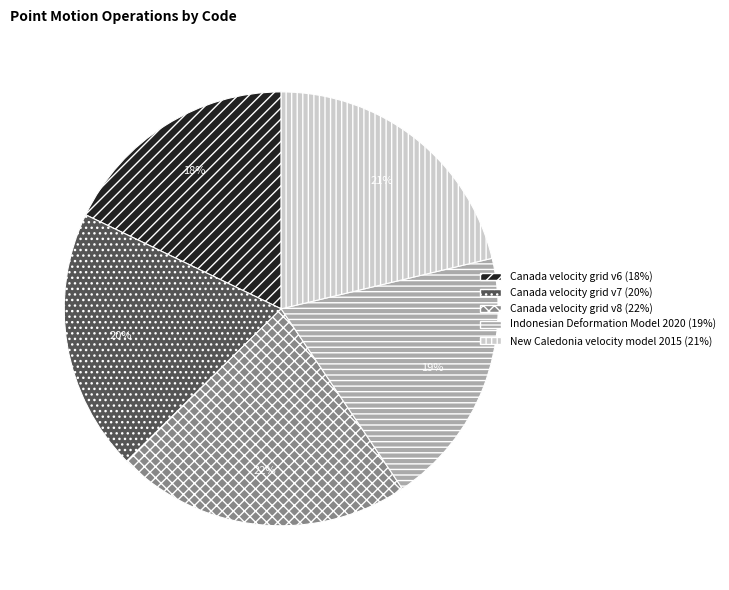

Does New Caledonia velocity model 2015 account for over 50% of the chart?

No